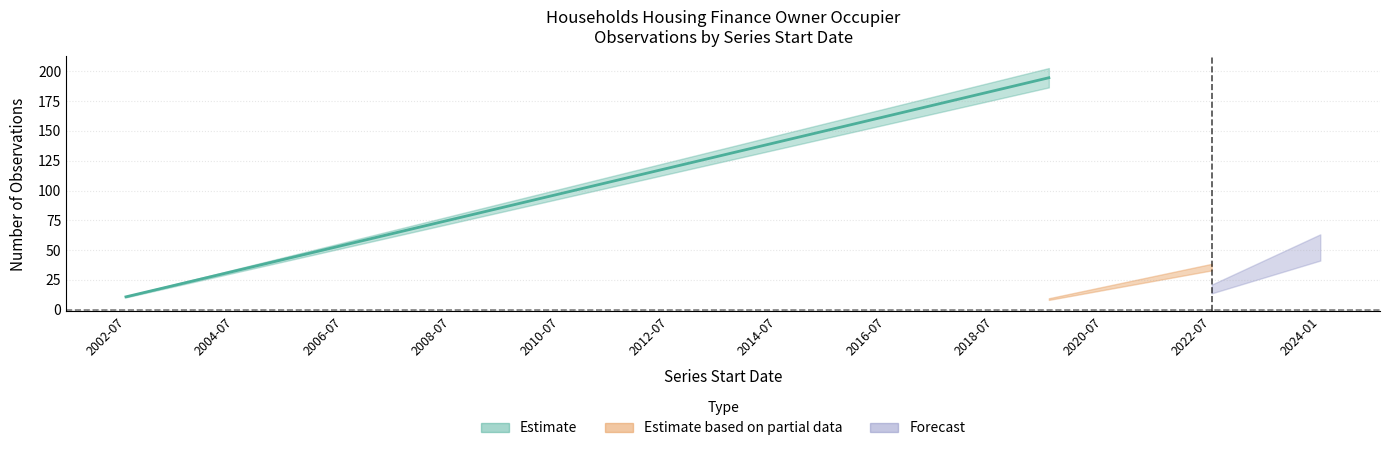

True or false: No. Obs. and $ Millions (Value) intersect in this chart.

False